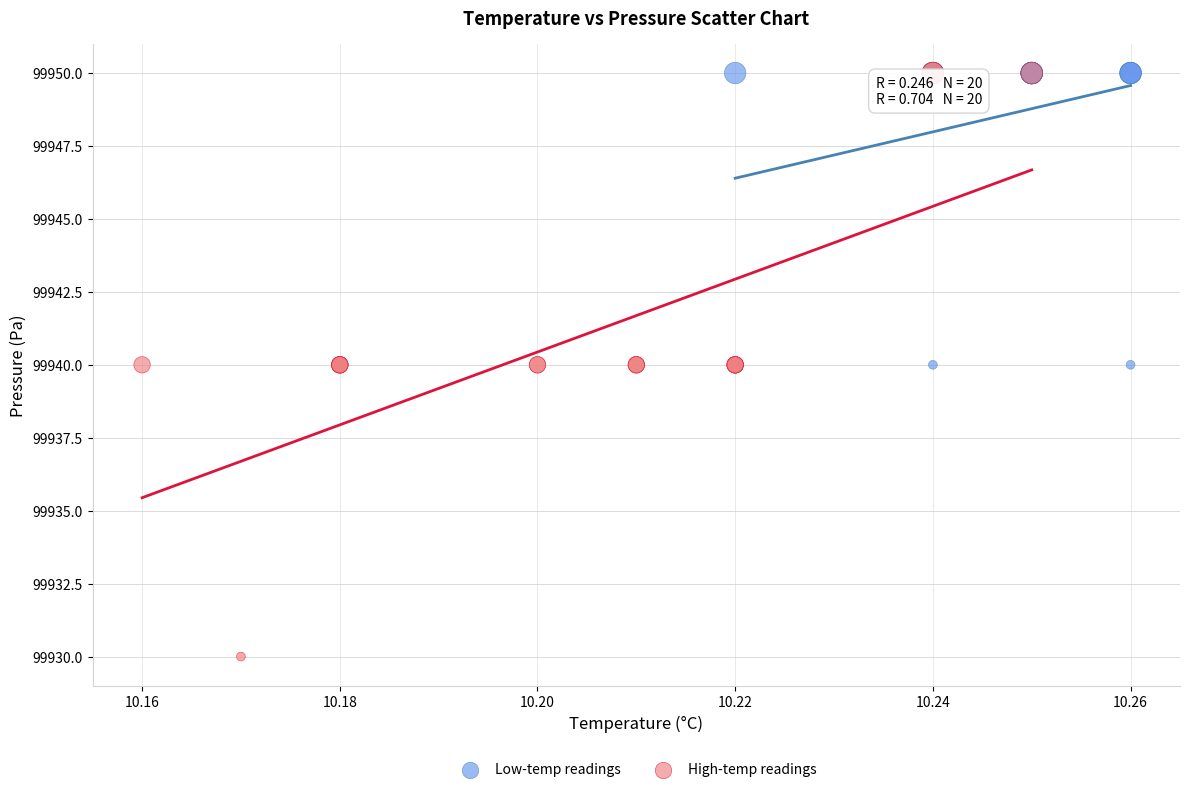

Which series has the widest spread of Y values?

High-temp readings